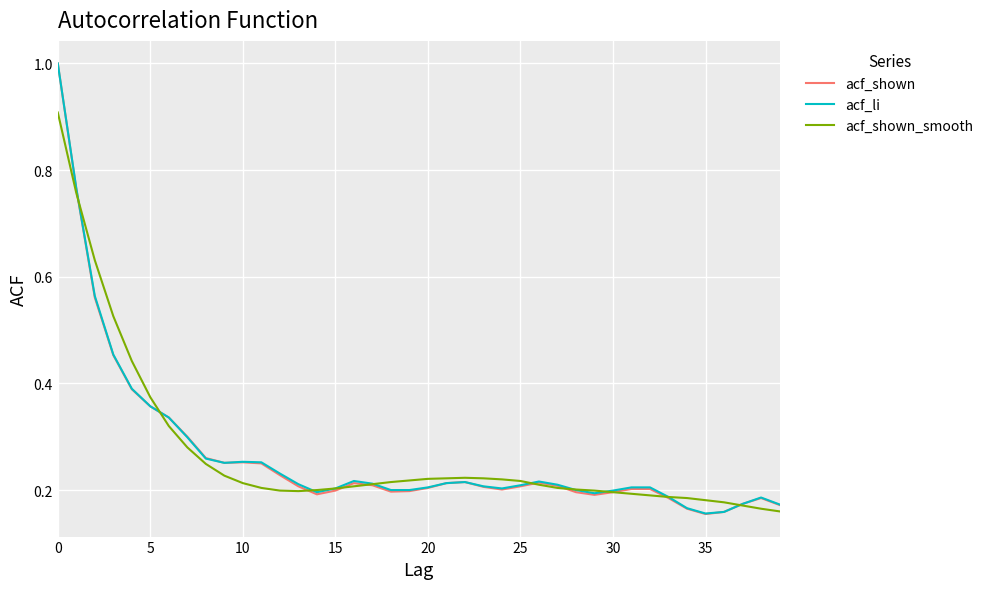

Which series has the widest spread of values?

acf_shown